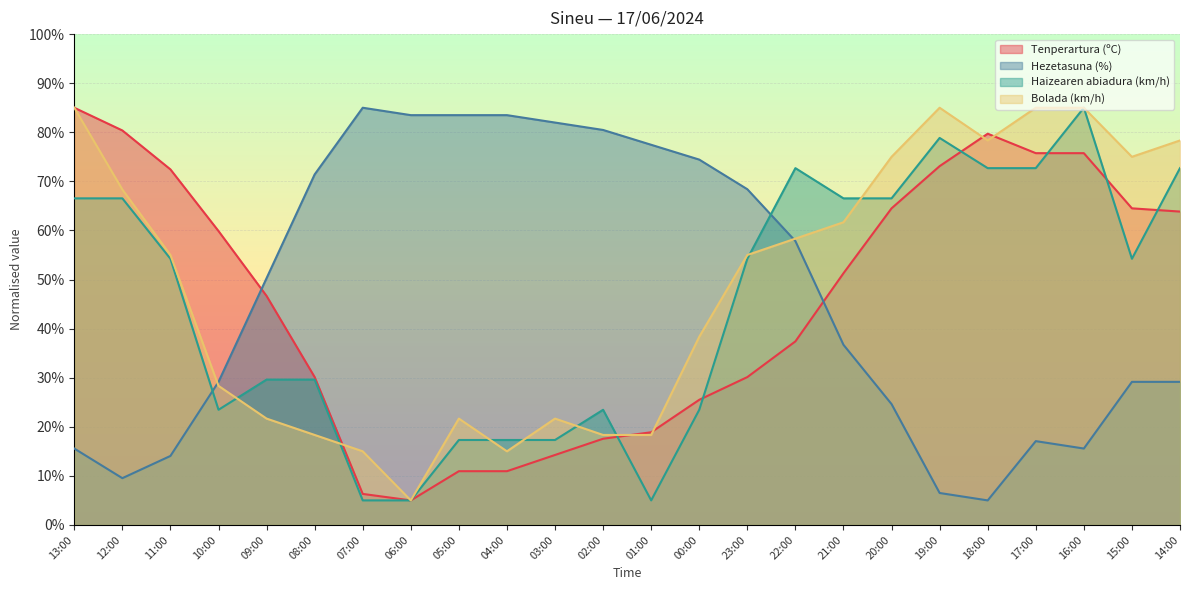

Where do Bolada (km/h) and Tenperartura (ºC) first cross each other?

08:00 and 07:00